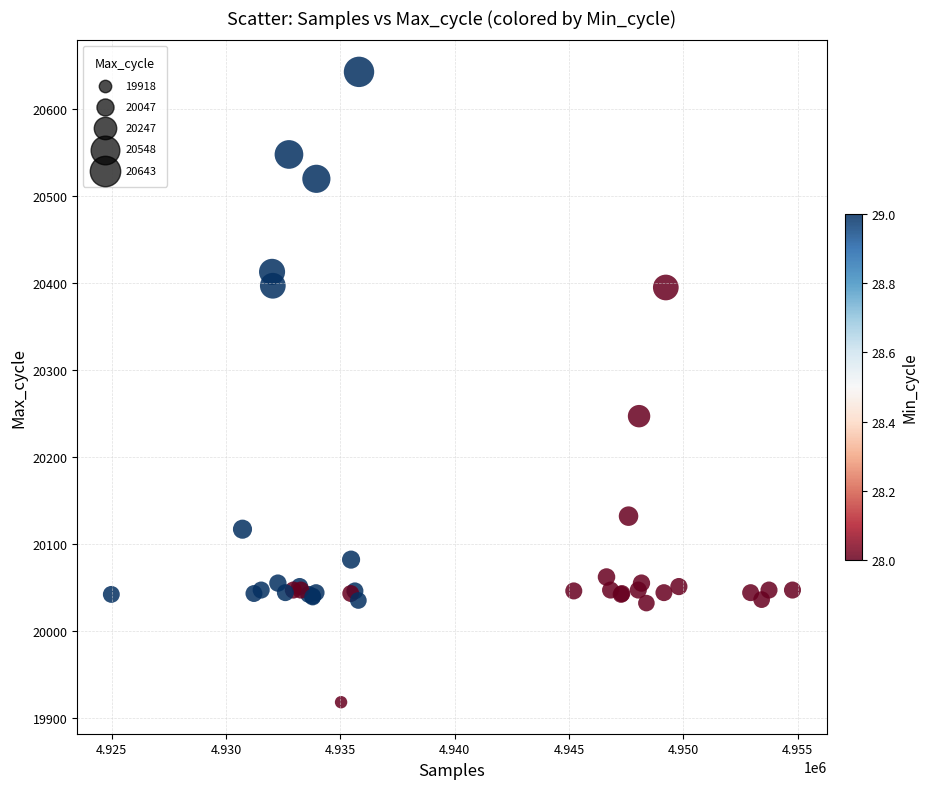

What Y value in the scatter plot is closest to 20280?

20247